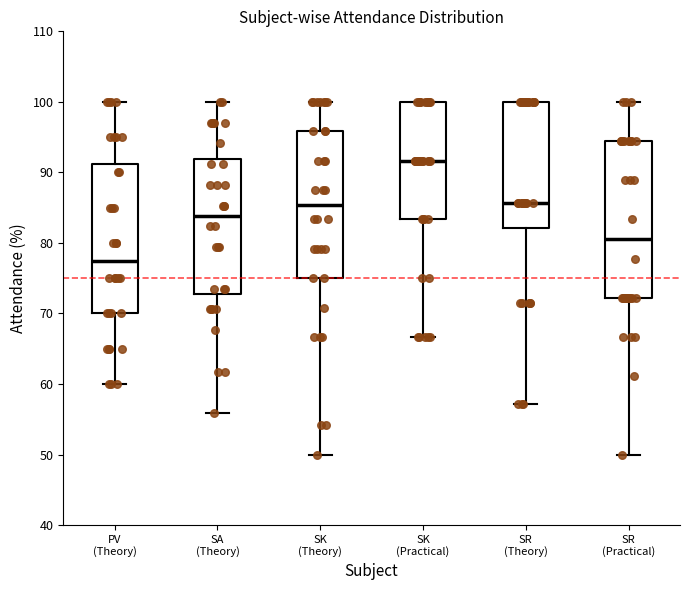

Reading left to right, read every box against the y-axis: the position of its median line, the range the box covers, and the ends of its whiskers. The values are not printed on the chart, so give them approximately, as read against the axis.

PV (Theory): median 78, box 70 to 91, whiskers 60 to 100
SA (Theory): median 84, box 73 to 92, whiskers 56 to 100
SK (Theory): median 85, box 75 to 96, whiskers 50 to 100
SK (Practical): median 92, box 83 to 100, whiskers 67 to 100
SR (Theory): median 86, box 82 to 100, whiskers 57 to 100
SR (Practical): median 81, box 72 to 94, whiskers 50 to 100